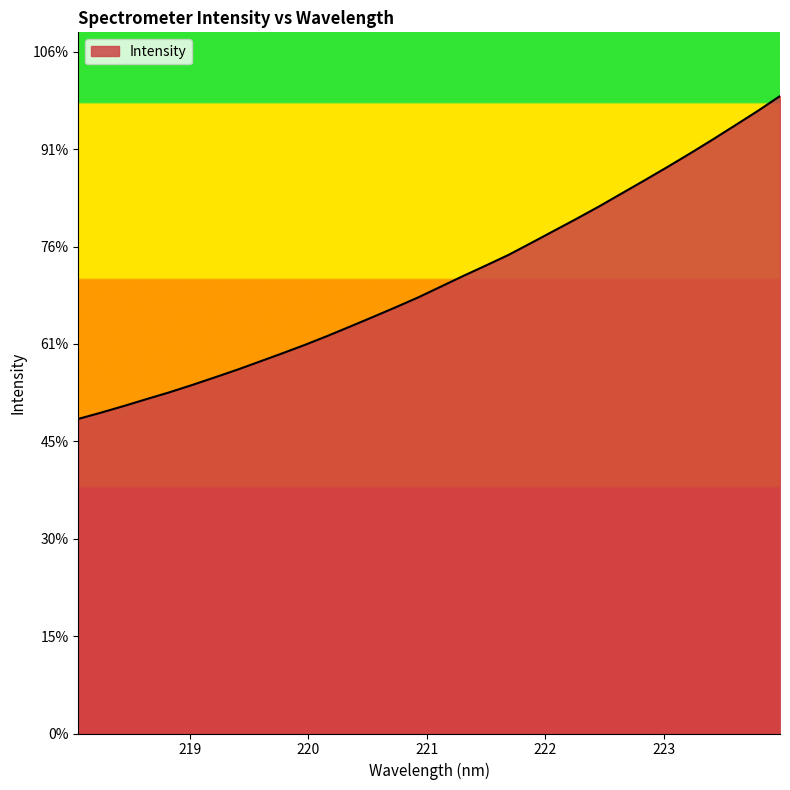

What is the label of the 19th point from the right?

220.5444